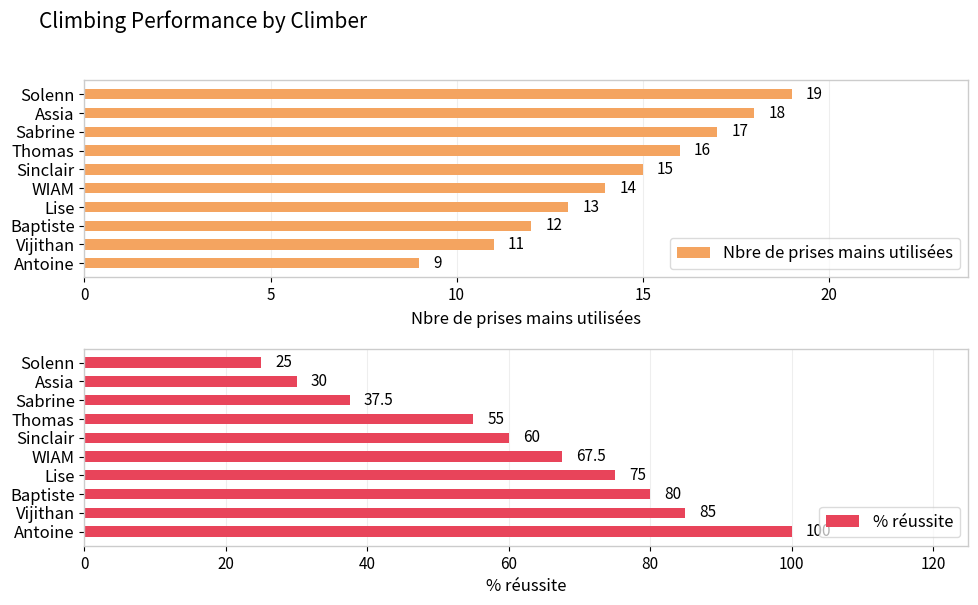

At which label does Nbre de prises mains utilisées reach its peak?

Solenn